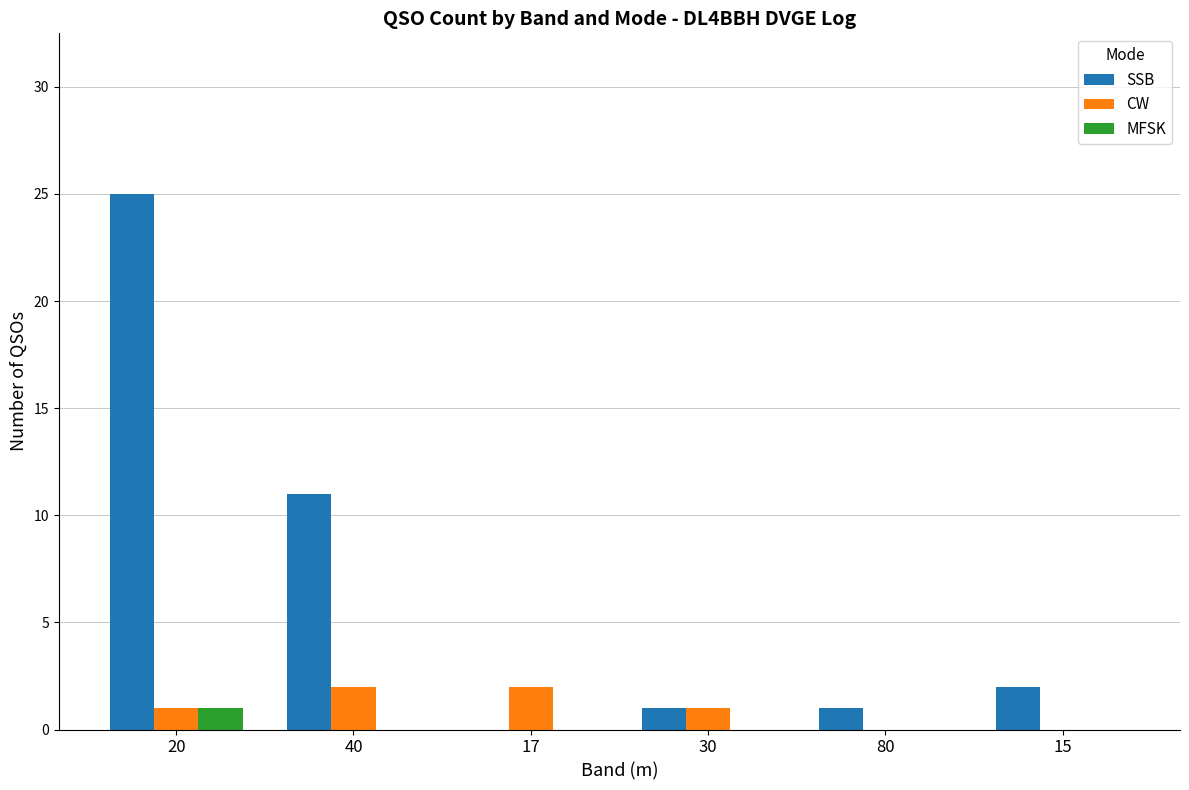

What is the greatest value displayed?

25